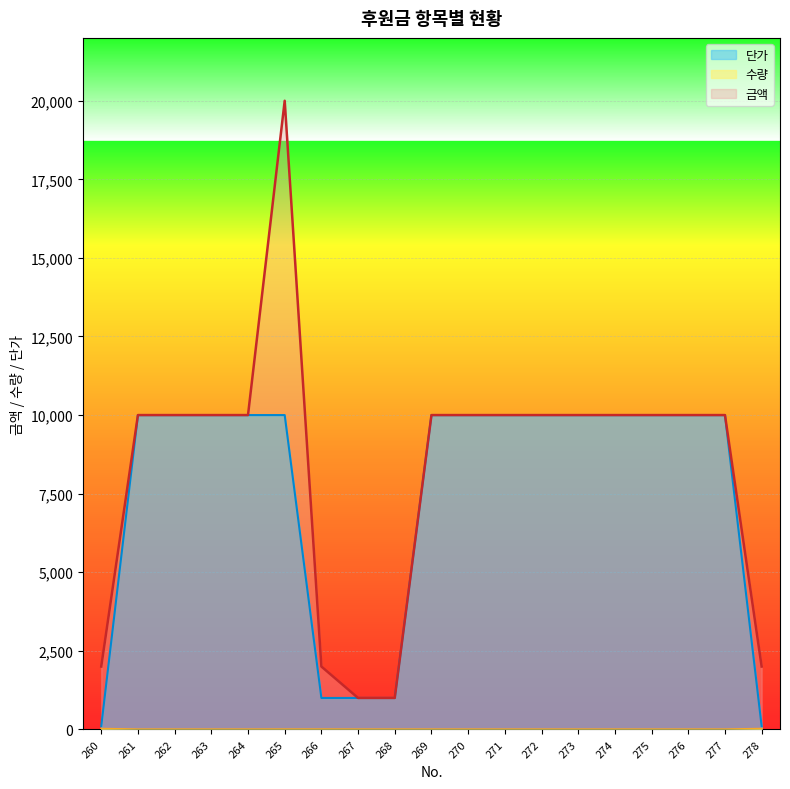

What is the value of the 금액 point at the 8th from the left?

1000